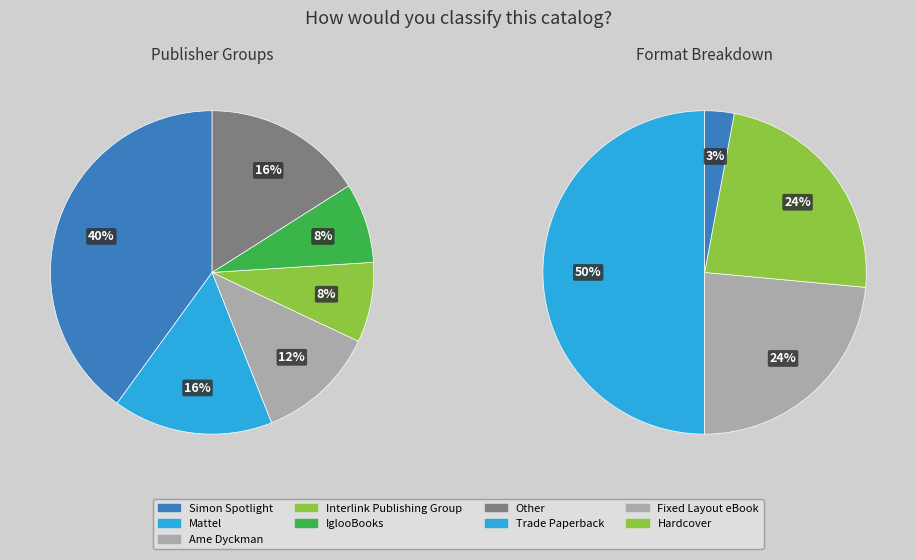

Count the number of slices in the pie.

6